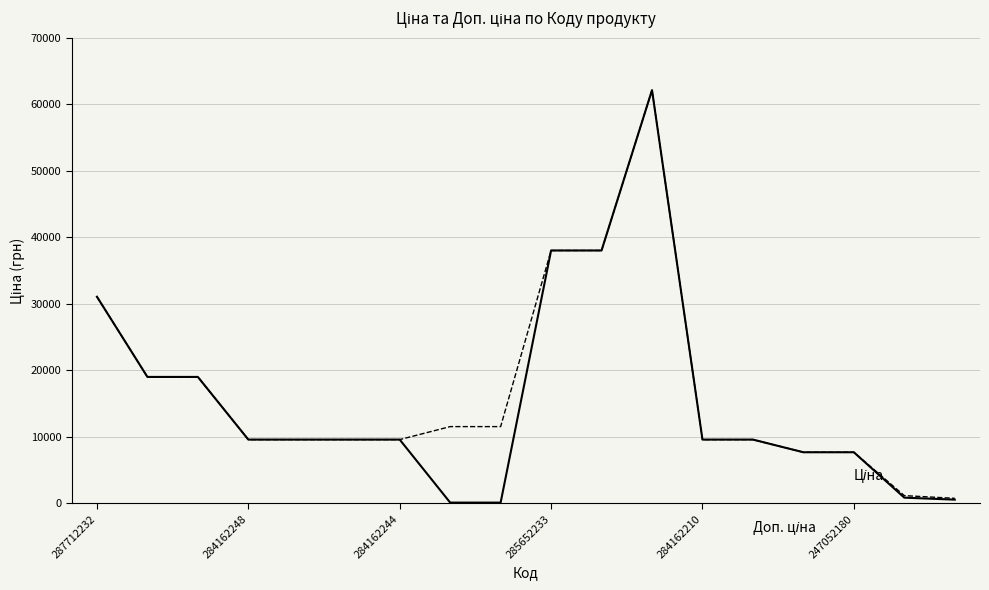

What is the greatest value displayed?

62116.9